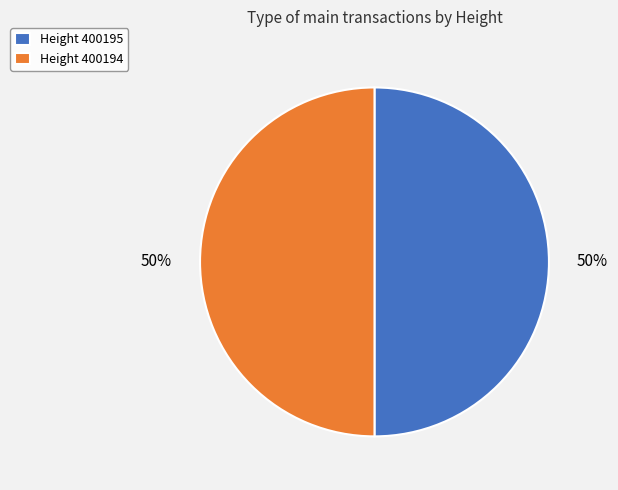

Approximately how many times larger is the value at Height 400194 compared to Height 400195?

1.0